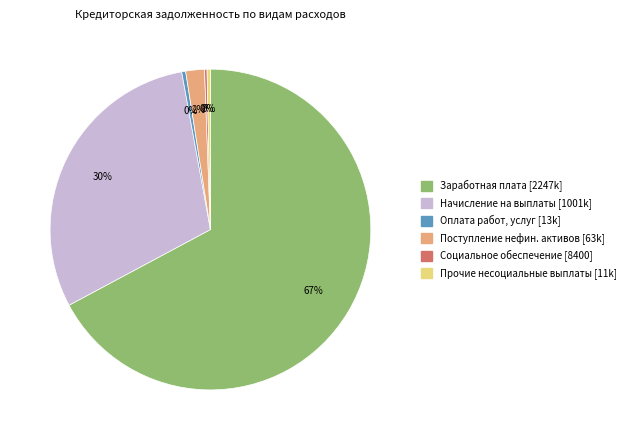

Is there any slice that represents more than half of the pie?

Yes